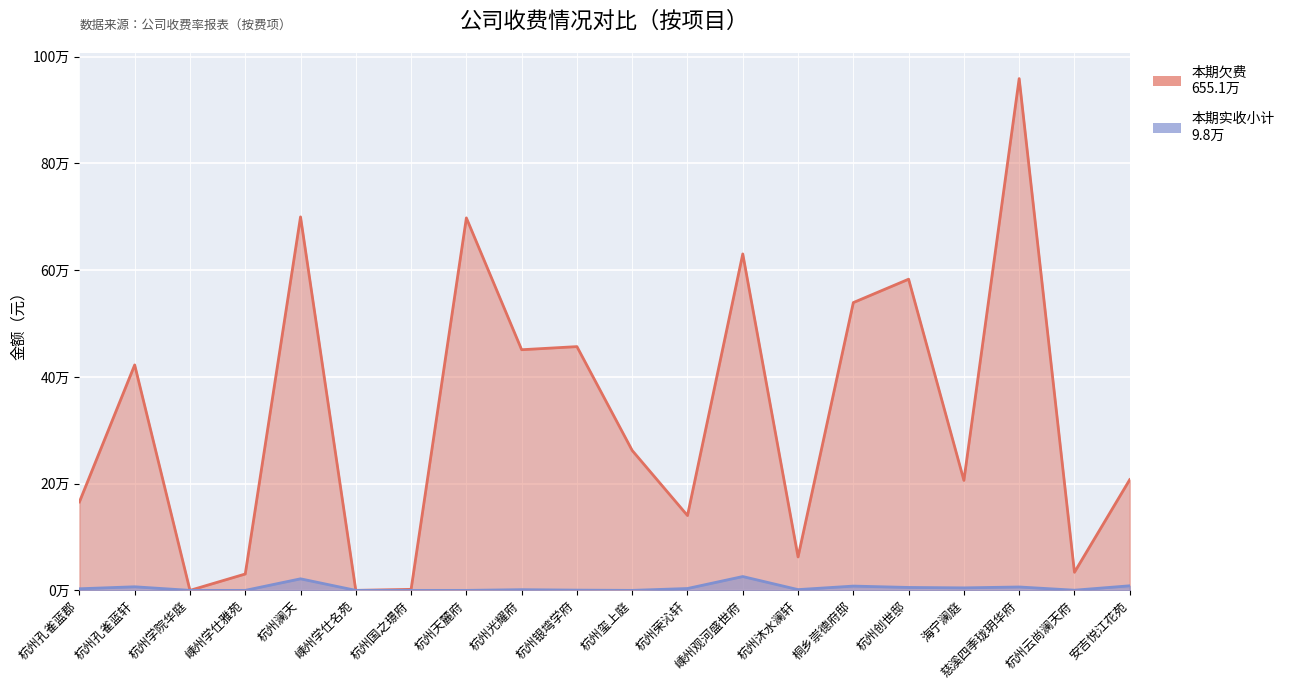

The value of 本期实收小计 at 杭州国之璟府 is 0.0. True or false?

True